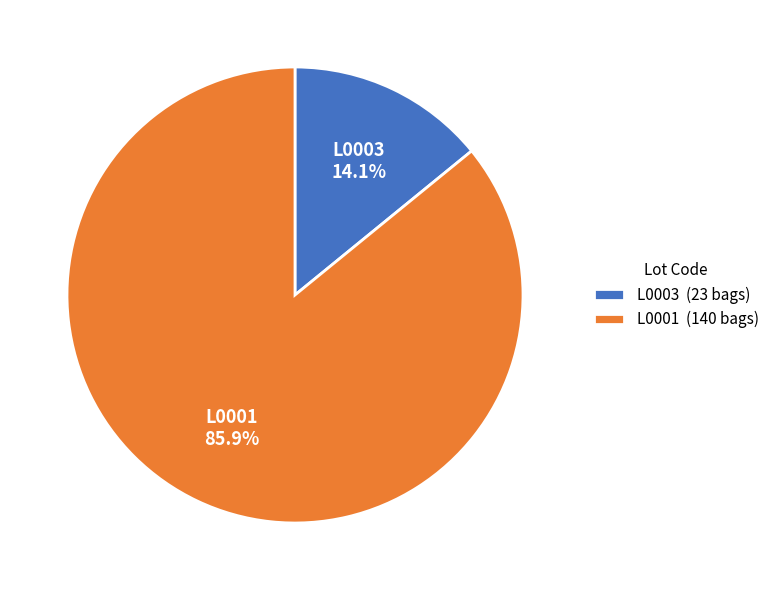

Do L0001 and L0003 together represent more than half of the pie?

Yes